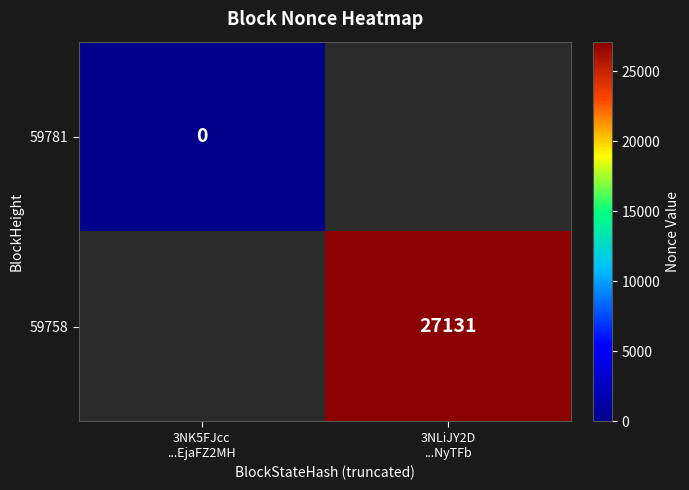

At how many categories does at least one series exceed 1277?

1